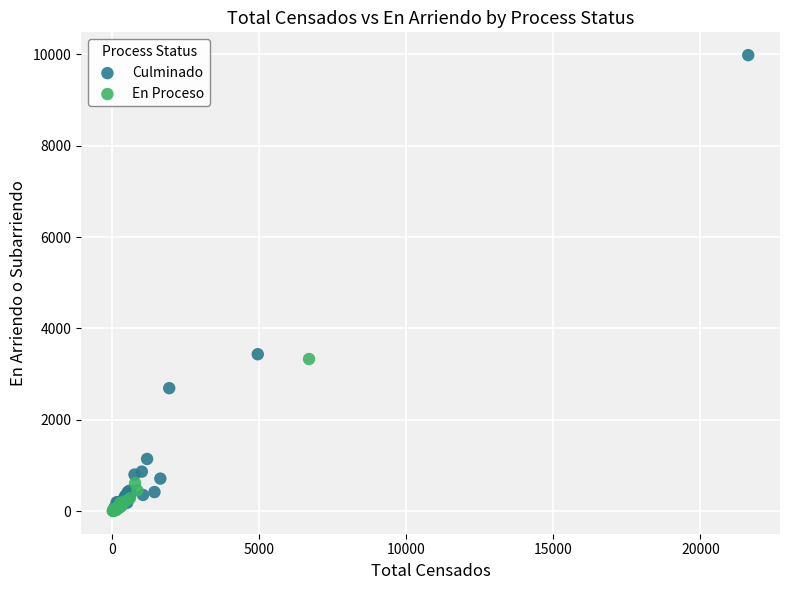

Which series reaches the maximum Y coordinate?

Culminado